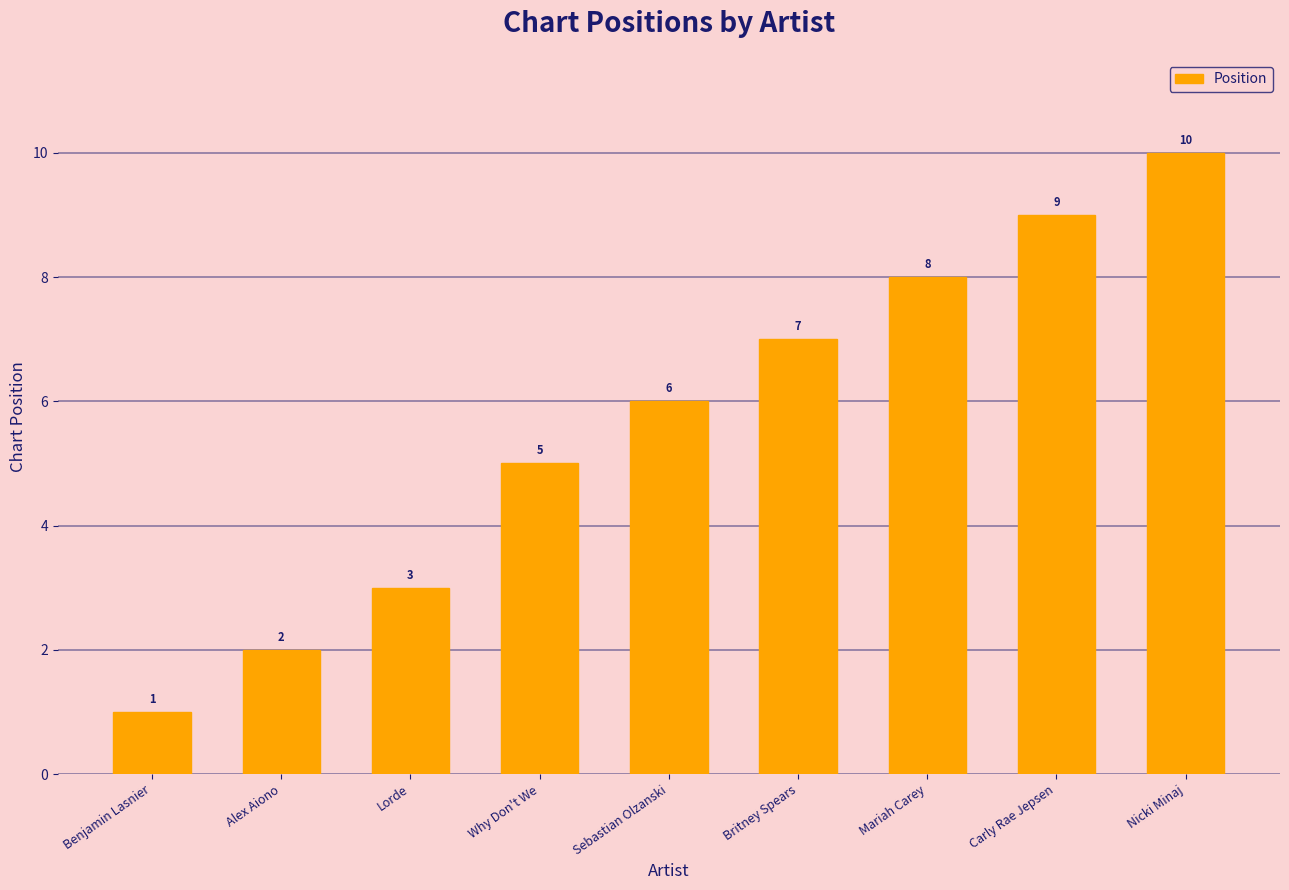

Reading left to right, what are all the values shown in this chart?

1	2	3	5	6	7	8	9	10